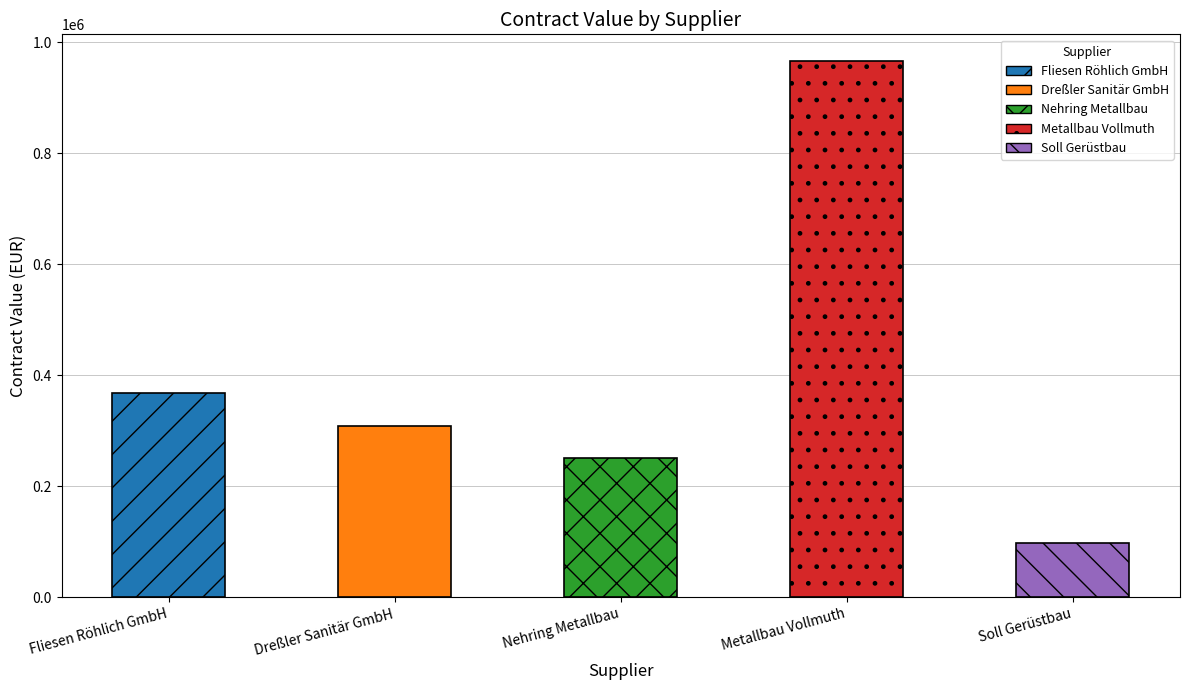

What is the difference between the values at Soll Gerüstbau and Metallbau Vollmuth?

867975